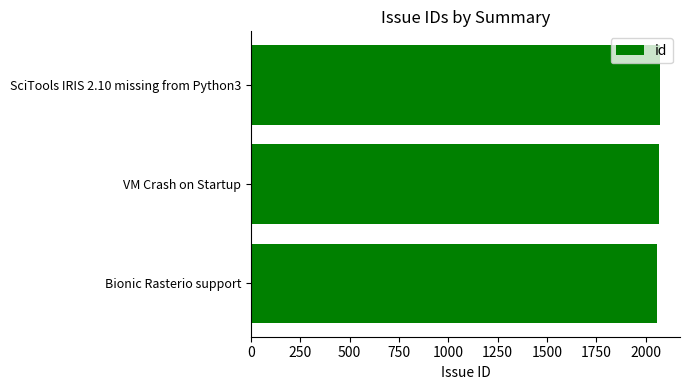

What is the sum of all values?

6200